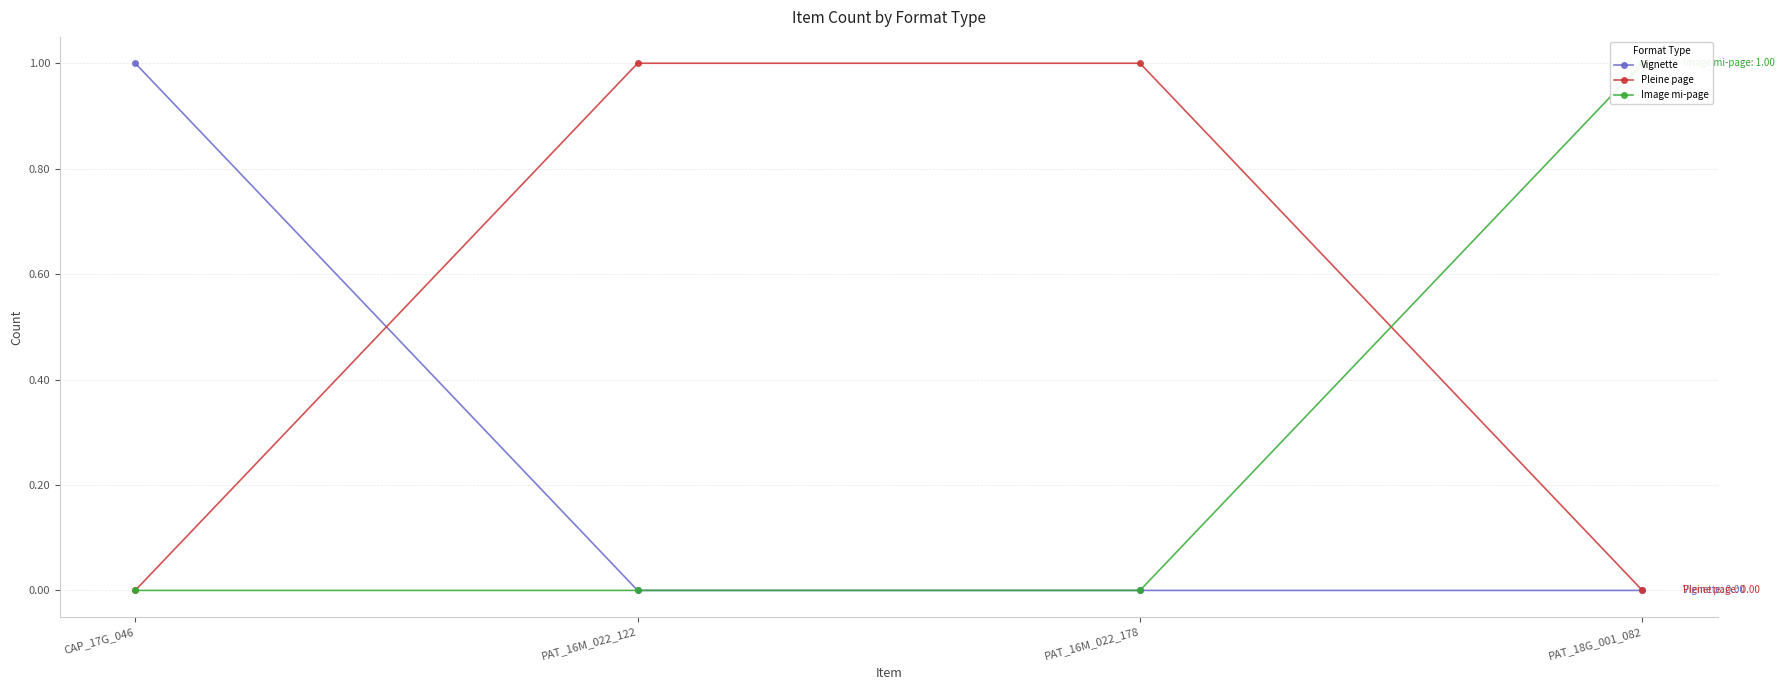

Which series changed the most between PAT_16M_022_122 and PAT_16M_022_178?

Vignette